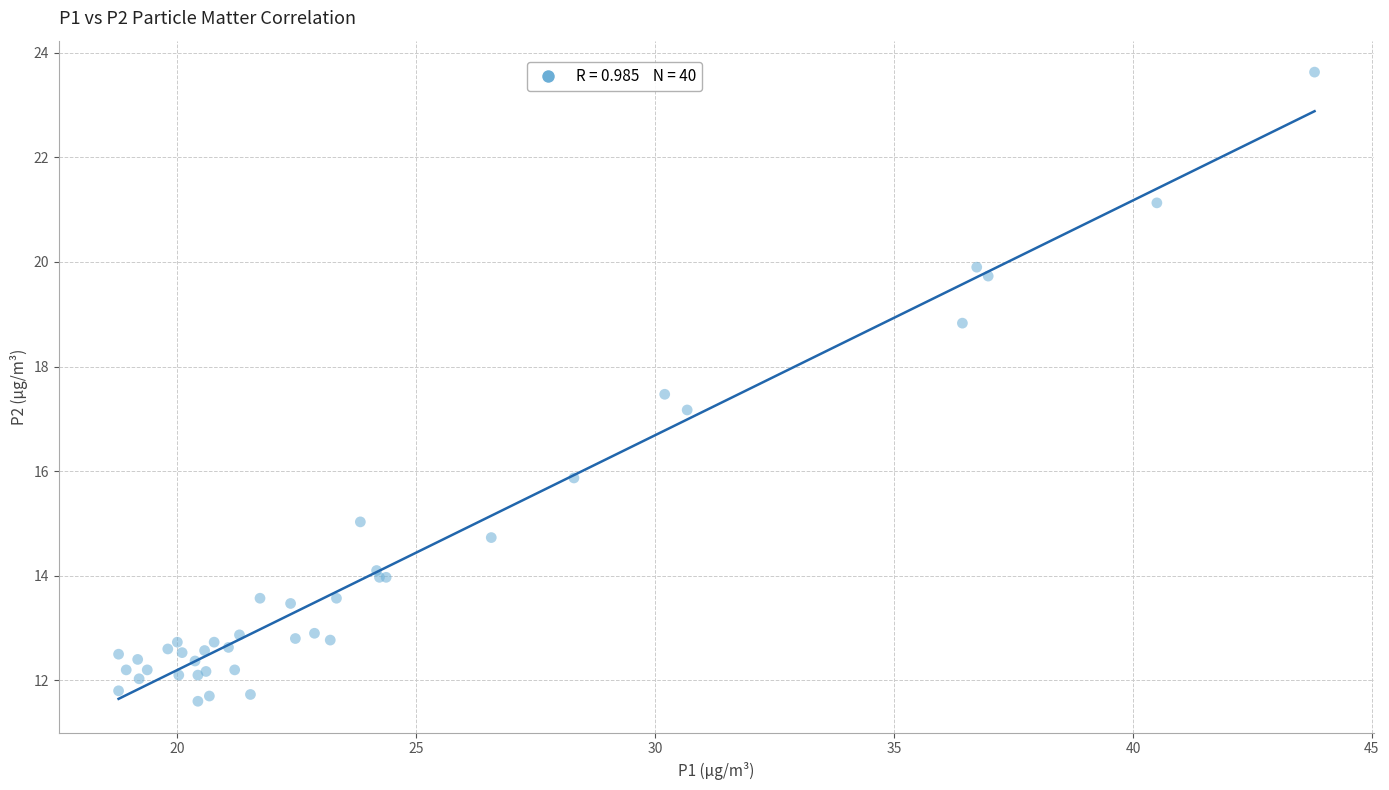

What Y value in the scatter plot is closest to 17?

17.2